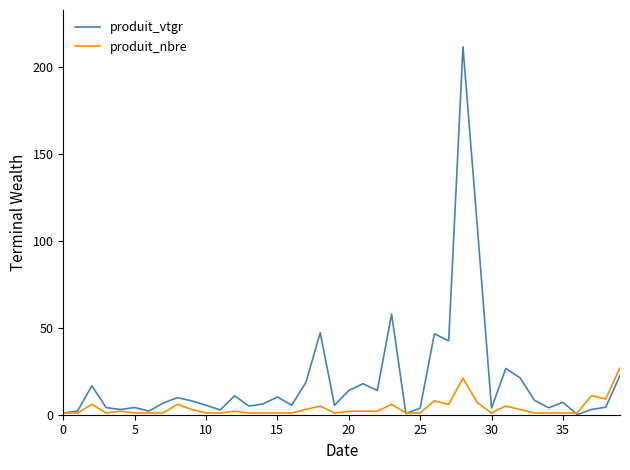

Which series has the widest spread of values?

produit_vtgr